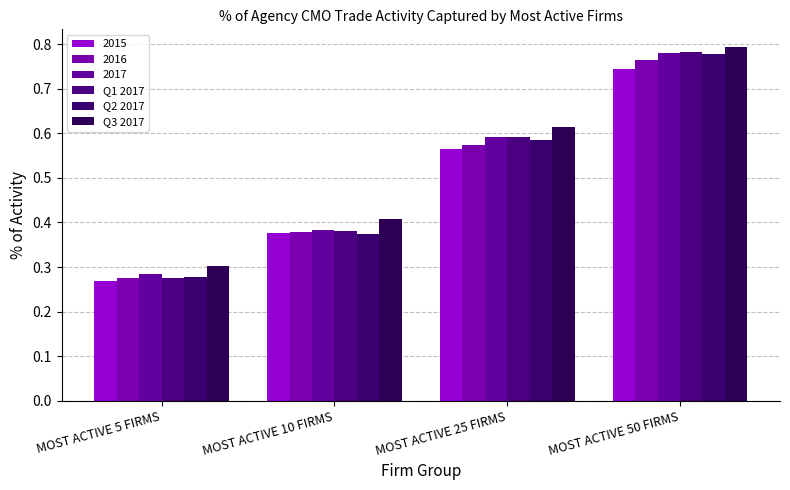

What is the difference between the maximum and minimum values in the Q3 2017 series?

0.5